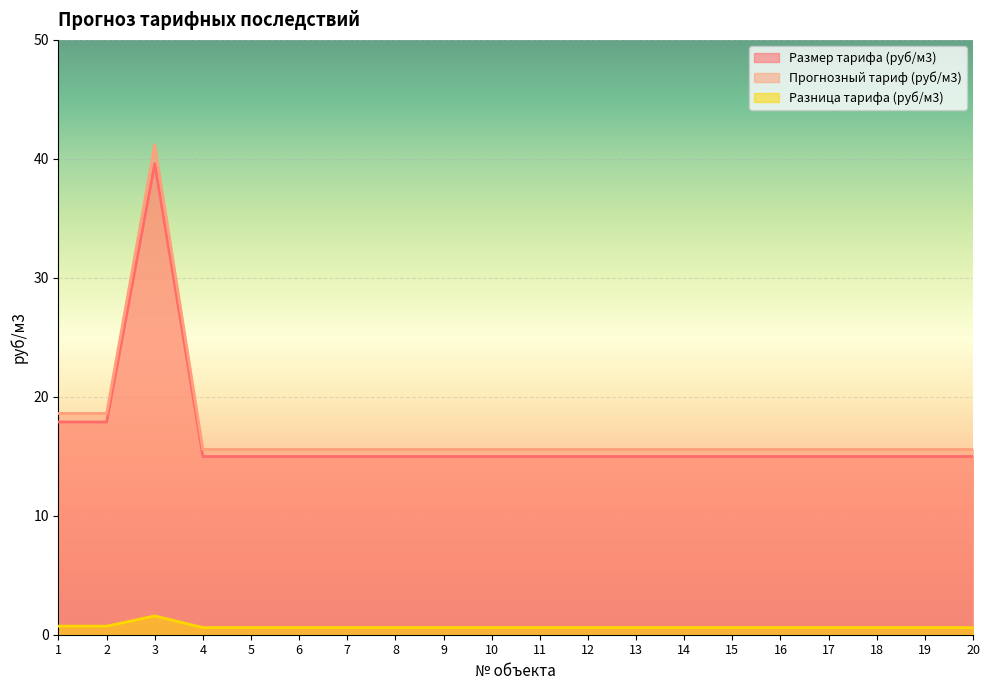

Does the chart display data point markers on the line(s)?

No